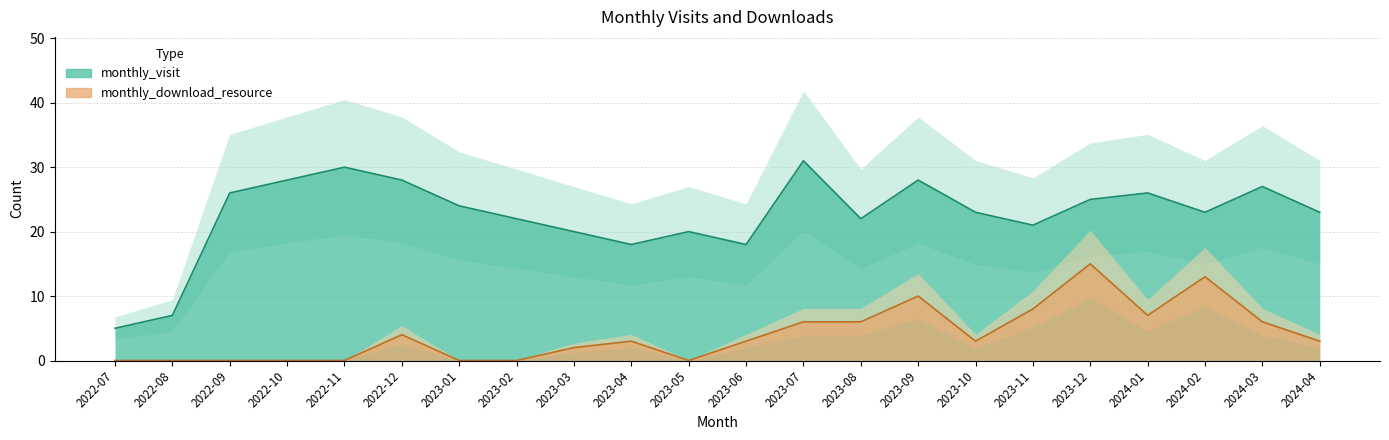

What is the value of the monthly_visit point at the 4th from the left?

28